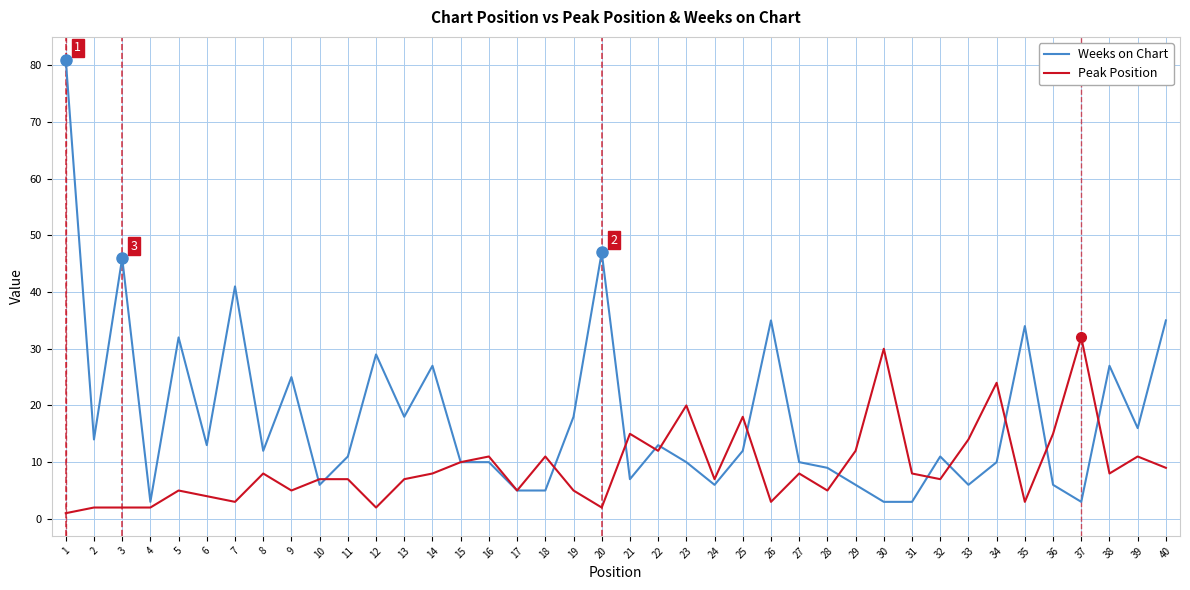

At which label does Weeks on Chart reach its peak?

1